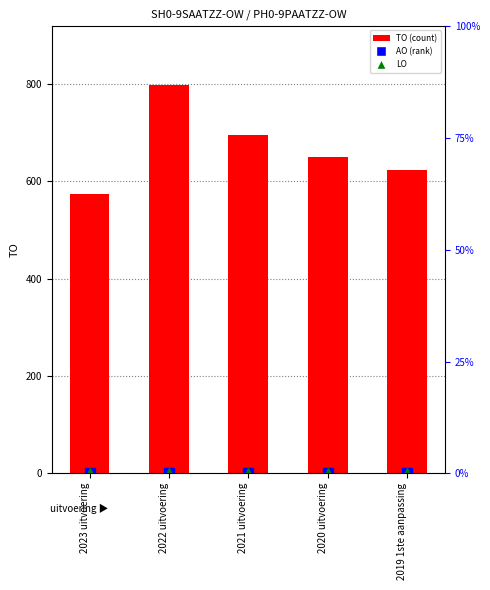

Is the value of LO at 2020 uitvoering greater than the value of TO at 2022 uitvoering?

No